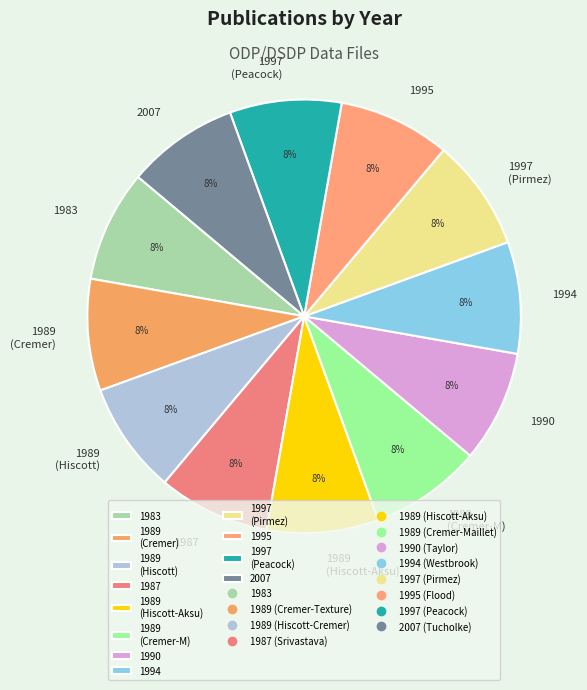

Approximately how many times larger is the value at 1997 (Peacock) compared to 2007?

1.0